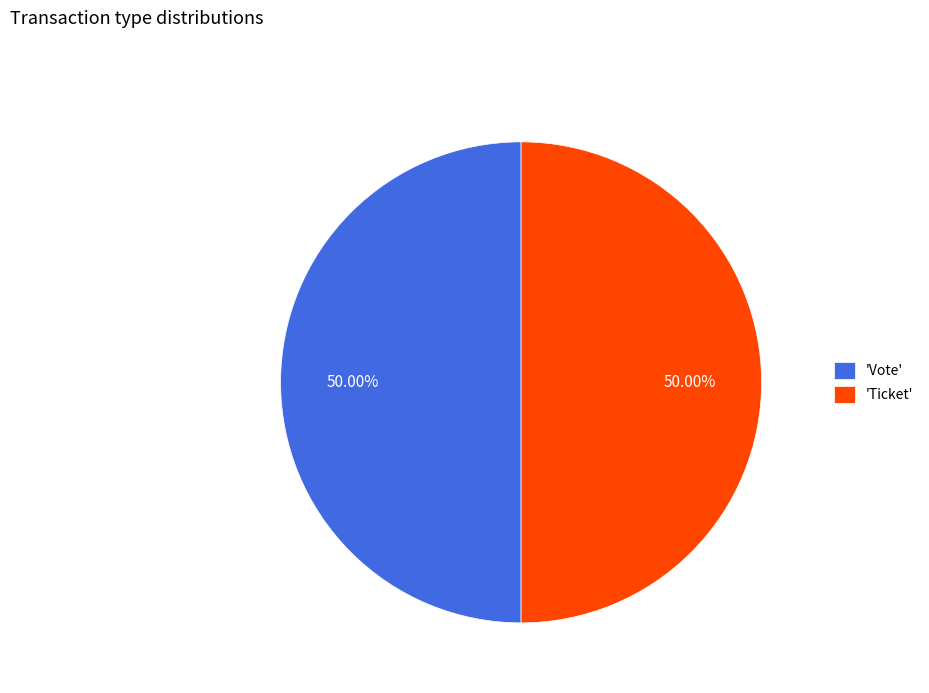

Count the number of slices in the pie.

2